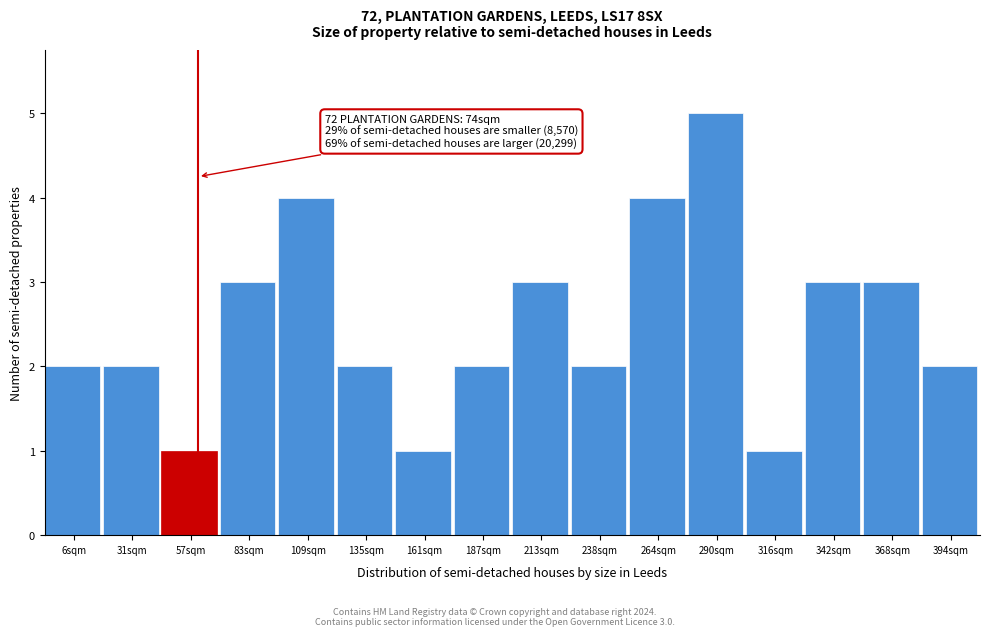

Reading left to right, transcribe all the data shown in this chart.

2	2	1	3	4	2	1	2	3	2	4	5	1	3	3	2